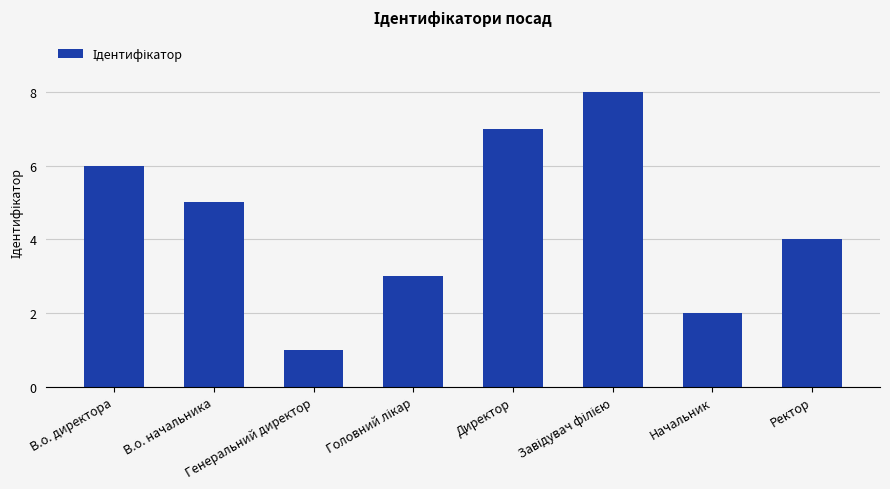

Is it true that the value at В.о. директора is 9?

False